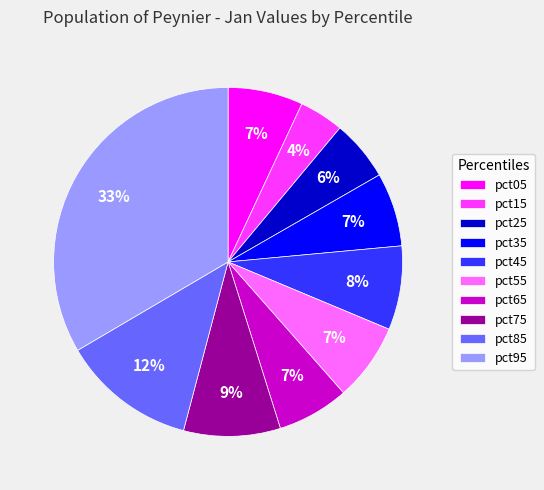

What is the smallest slice in the pie chart?

pct15